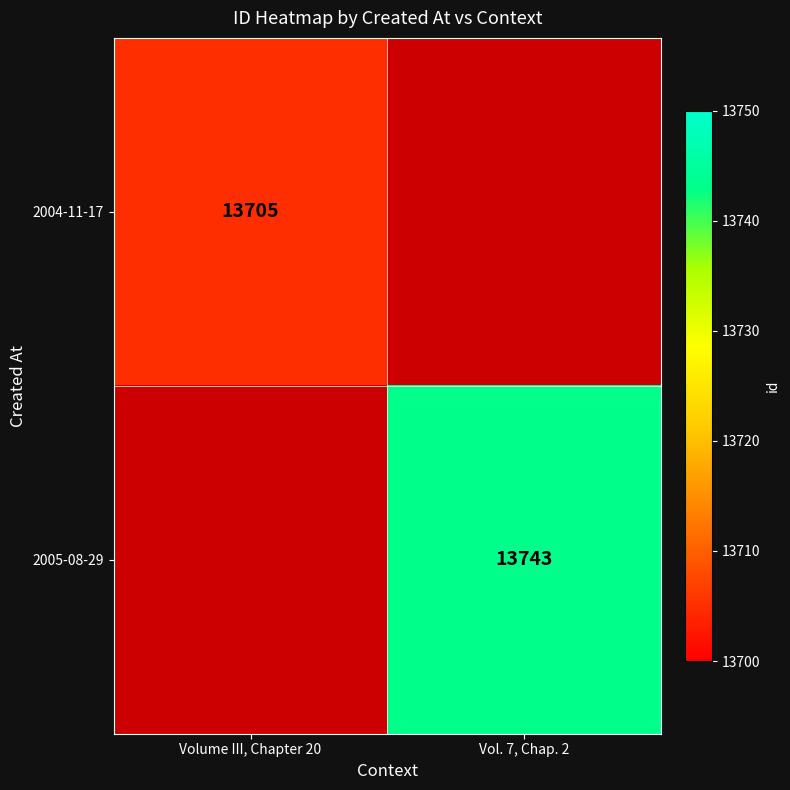

Is the value of 2004-11-17 at Volume III, Chapter 20 greater than the value of 2005-08-29 at Vol. 7, Chap. 2?

No